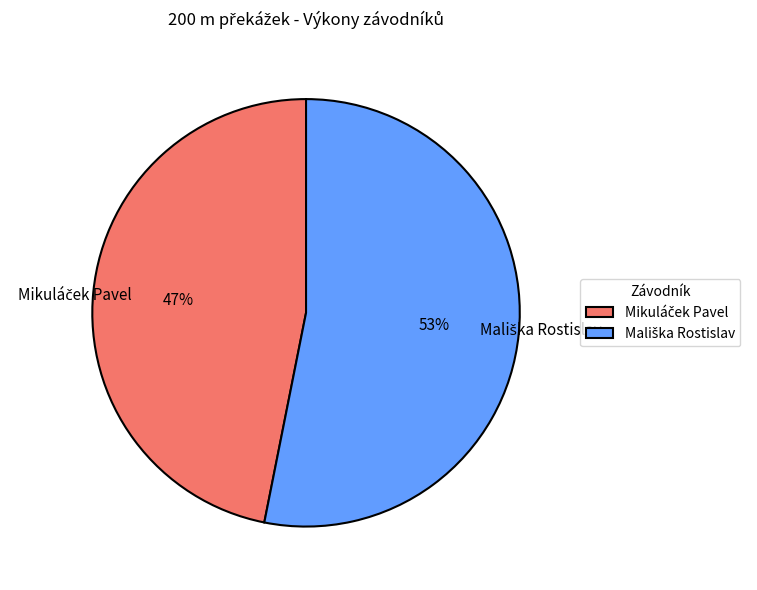

To the nearest percent, what is the average slice percentage?

50%